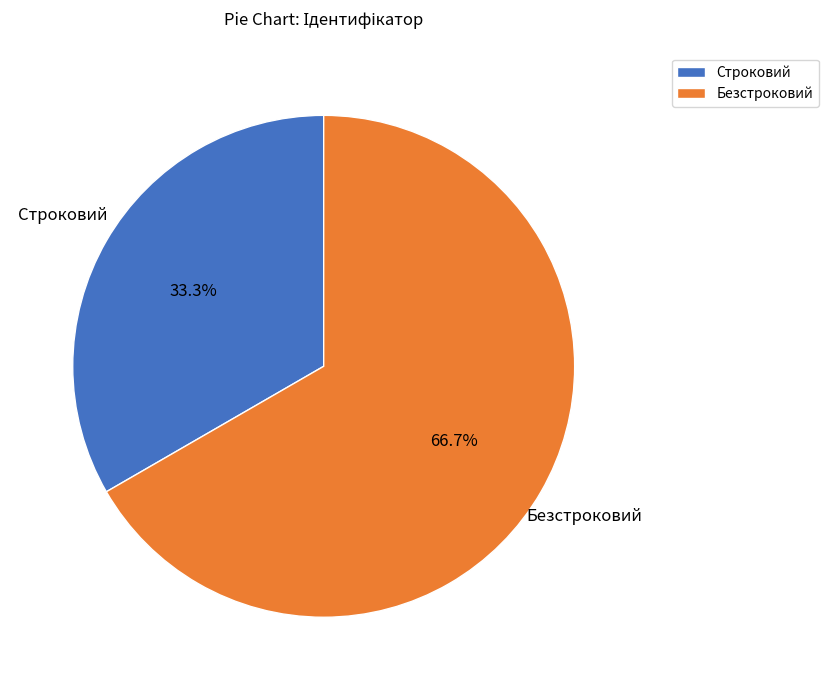

To the nearest percent, what is the difference between the Строковий and Безстроковий slice percentages?

33%